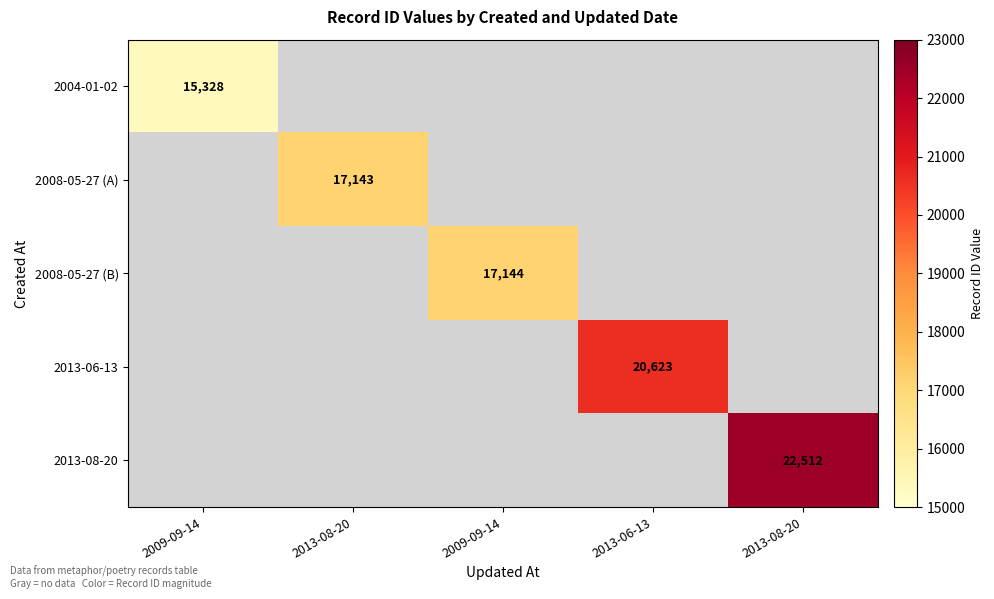

What is the maximum value shown in the chart?

22512.0